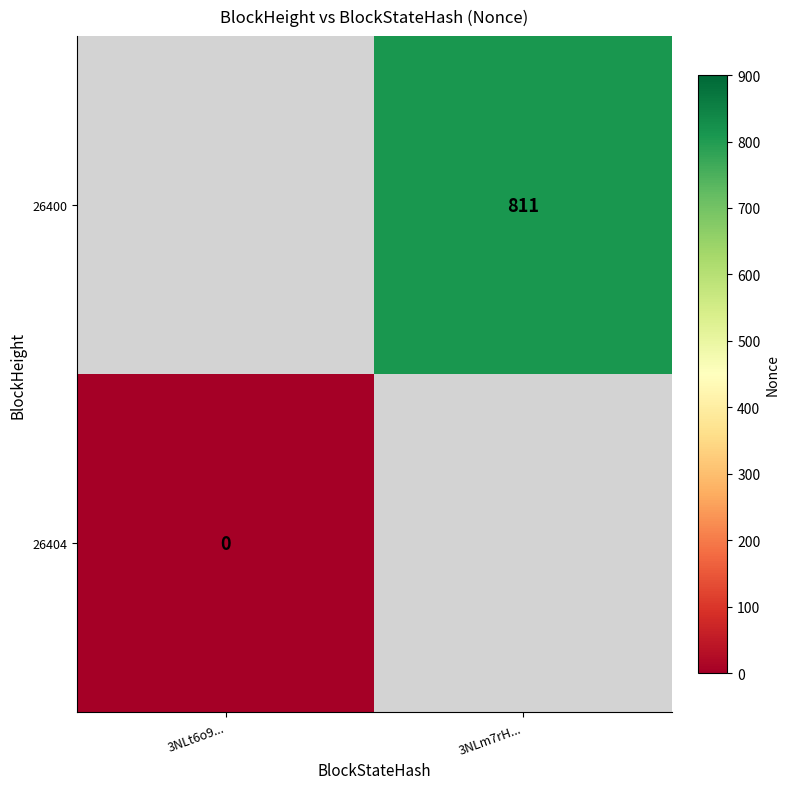

The value of 26404 at 3NLt6o9... is 0.0. True or false?

True